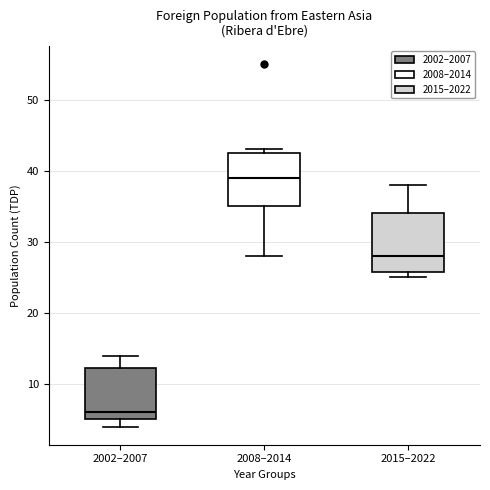

Which box's median line is the lowest?

2002–2007